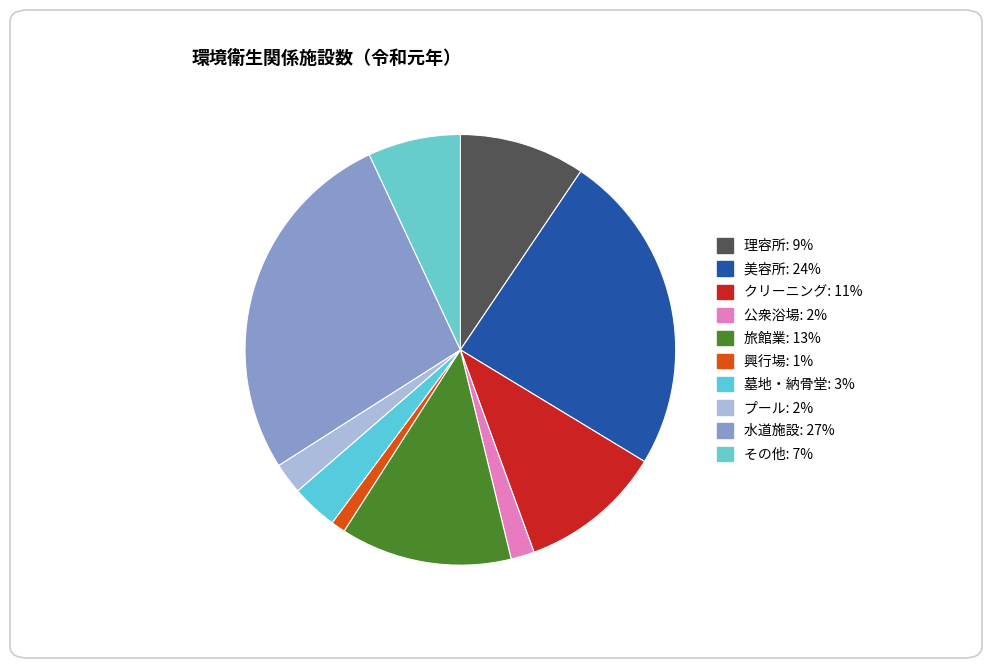

Which slice is the largest?

水道施設